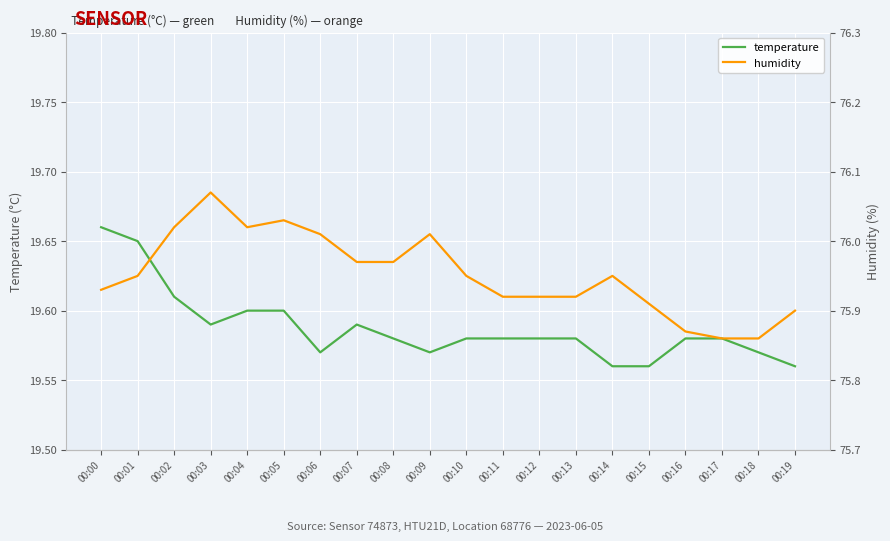

Reading left to right, what are all the values shown in this chart?

temperature: 19.7	19.6	19.6	19.6	19.6	19.6	19.6	19.6	19.6	19.6	19.6	19.6	19.6	19.6	19.6	19.6	19.6	19.6	19.6	19.6
humidity: 75.9	76.0	76.0	76.1	76.0	76.0	76.0	76.0	76.0	76.0	76.0	75.9	75.9	75.9	76.0	75.9	75.9	75.9	75.9	75.9